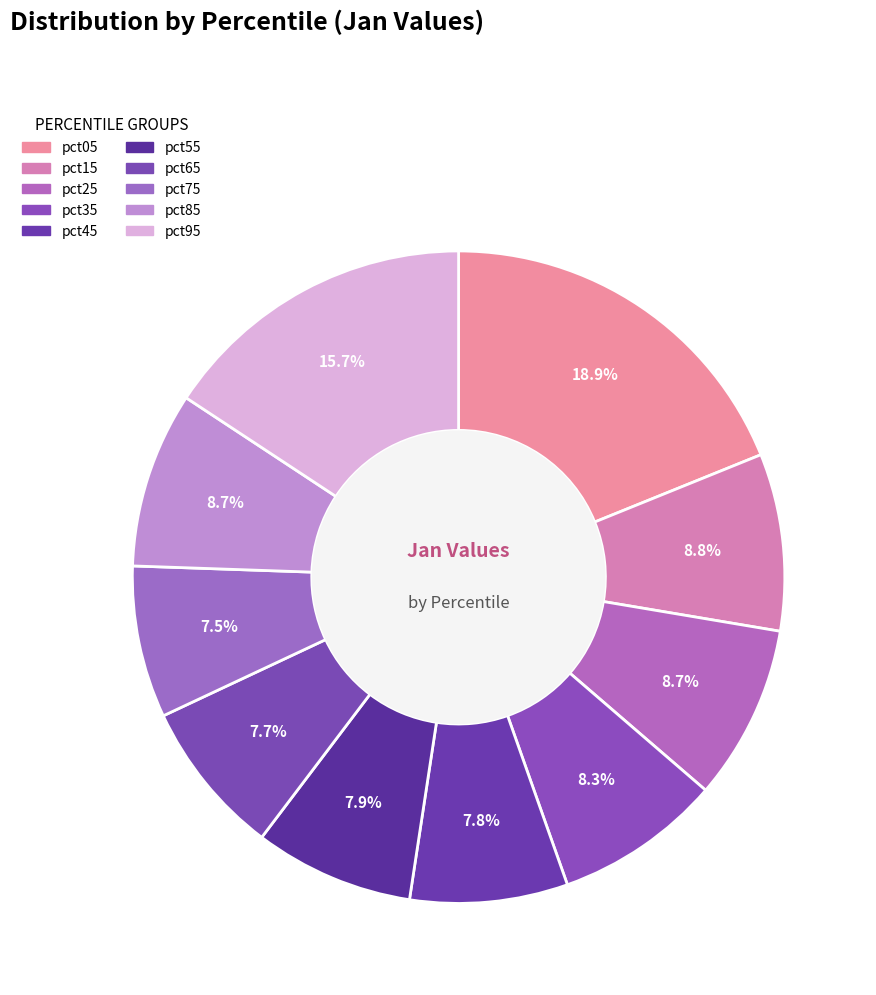

How many segments does this pie chart have?

10